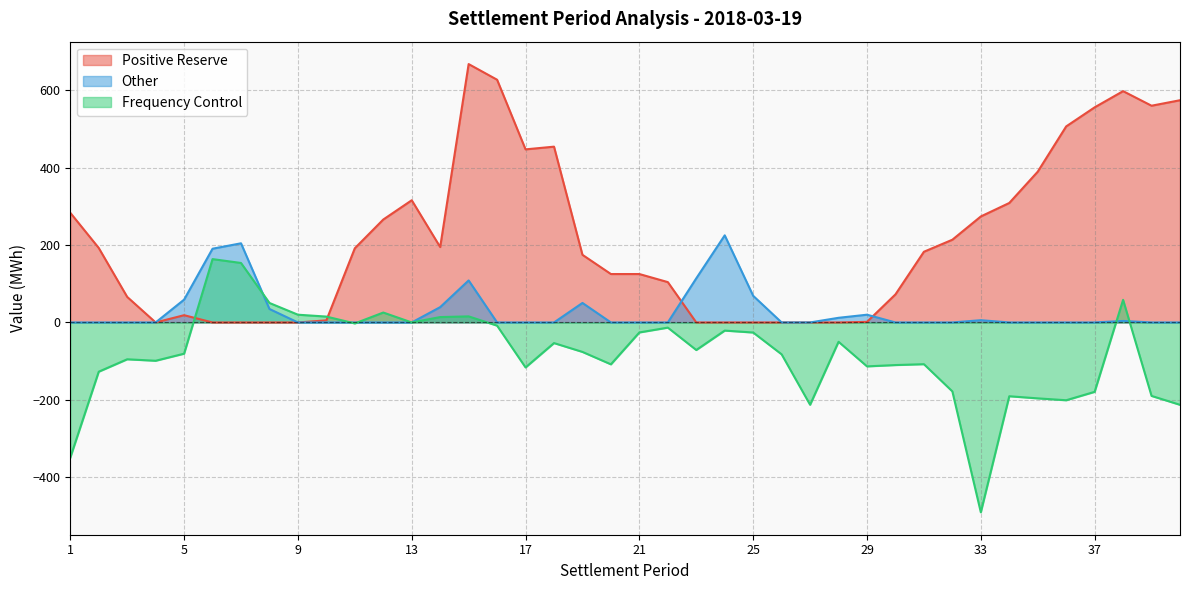

In Other, how many points are higher than both neighbors (excluding endpoints)?

7